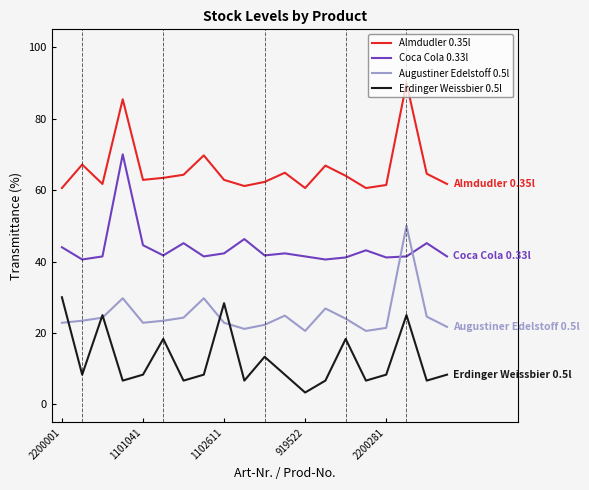

What is the greatest value displayed?

90.0